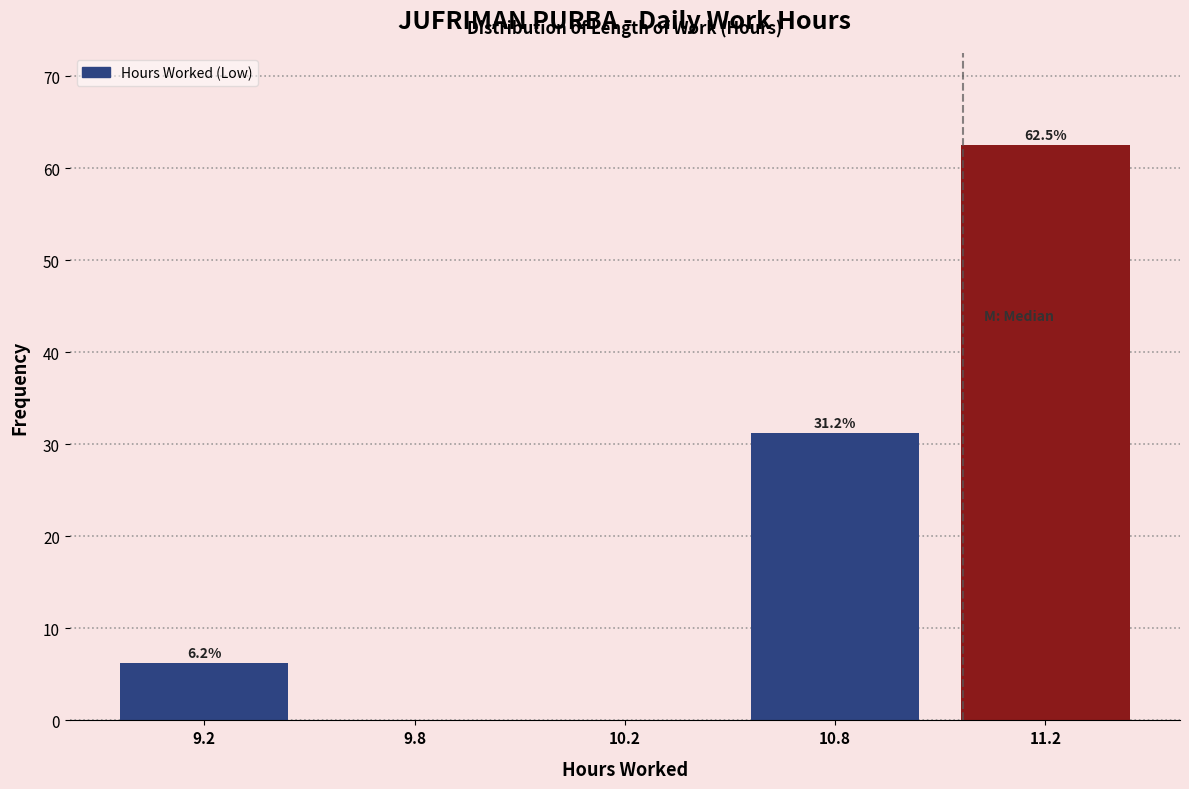

What is the greatest value displayed?

62.5